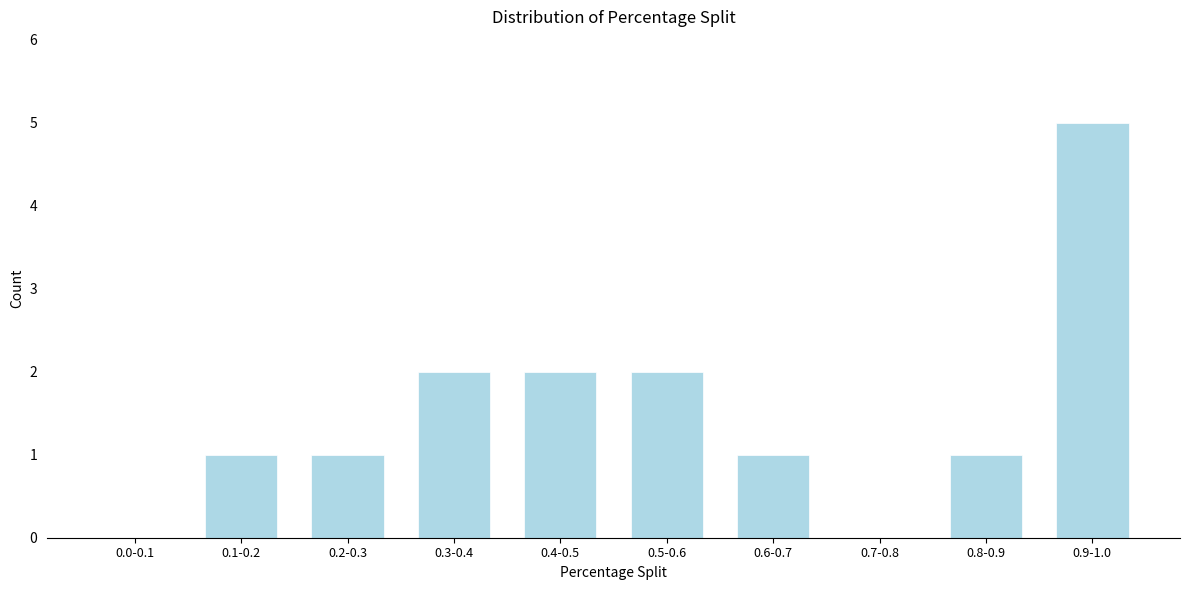

Reading left to right, transcribe all the data shown in this chart.

0.0-0.1=0	0.1-0.2=1	0.2-0.3=1	0.3-0.4=2	0.4-0.5=2	0.5-0.6=2	0.6-0.7=1	0.7-0.8=0	0.8-0.9=1	0.9-1.0=5